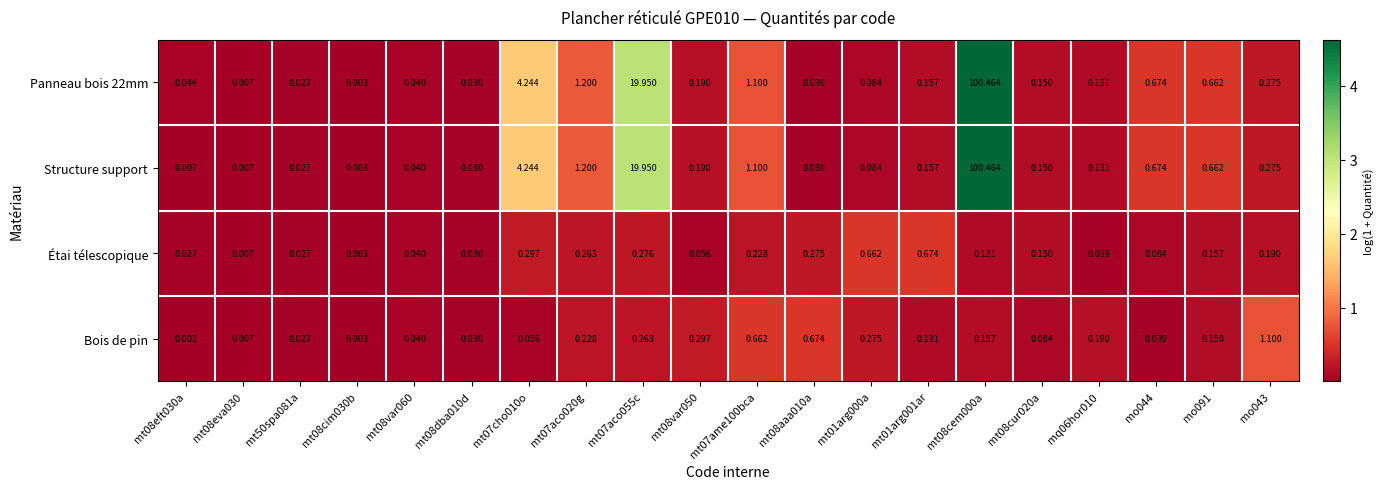

Is the value of Étai télescopique at mt08eft030a greater than the value of Bois de pin at mt08var050?

No